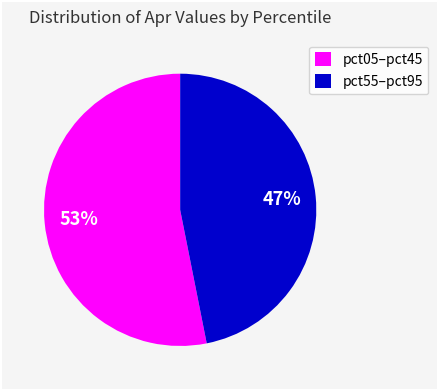

Do pct05–pct45 and pct55–pct95 together represent more than half of the pie?

Yes